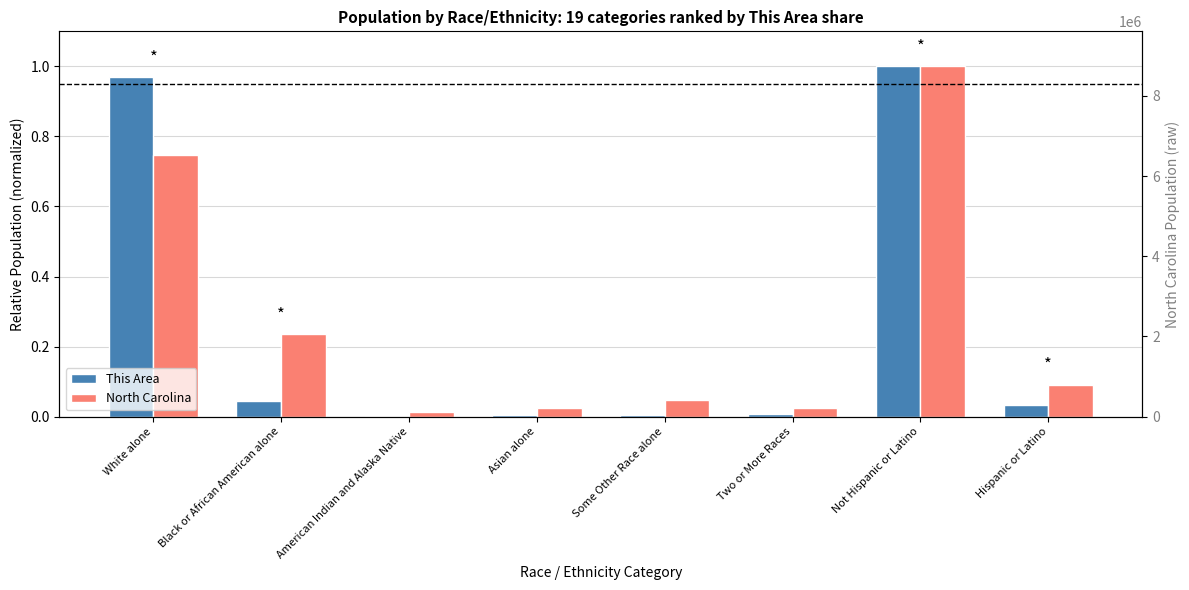

Which category has the lowest value in the North Carolina series?

American Indian and Alaska Native